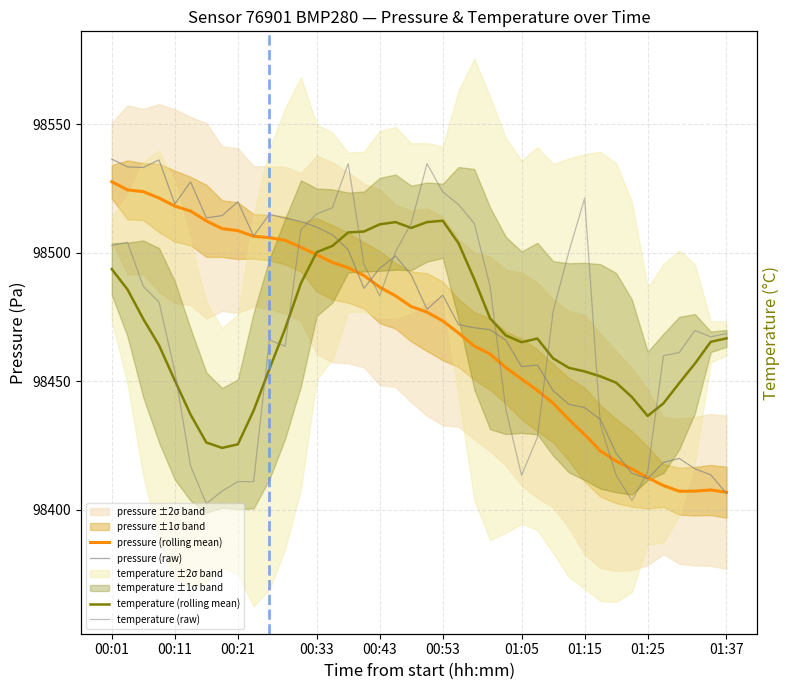

The pressure (raw) series shows 98483.5 at 00:53. True or false?

True